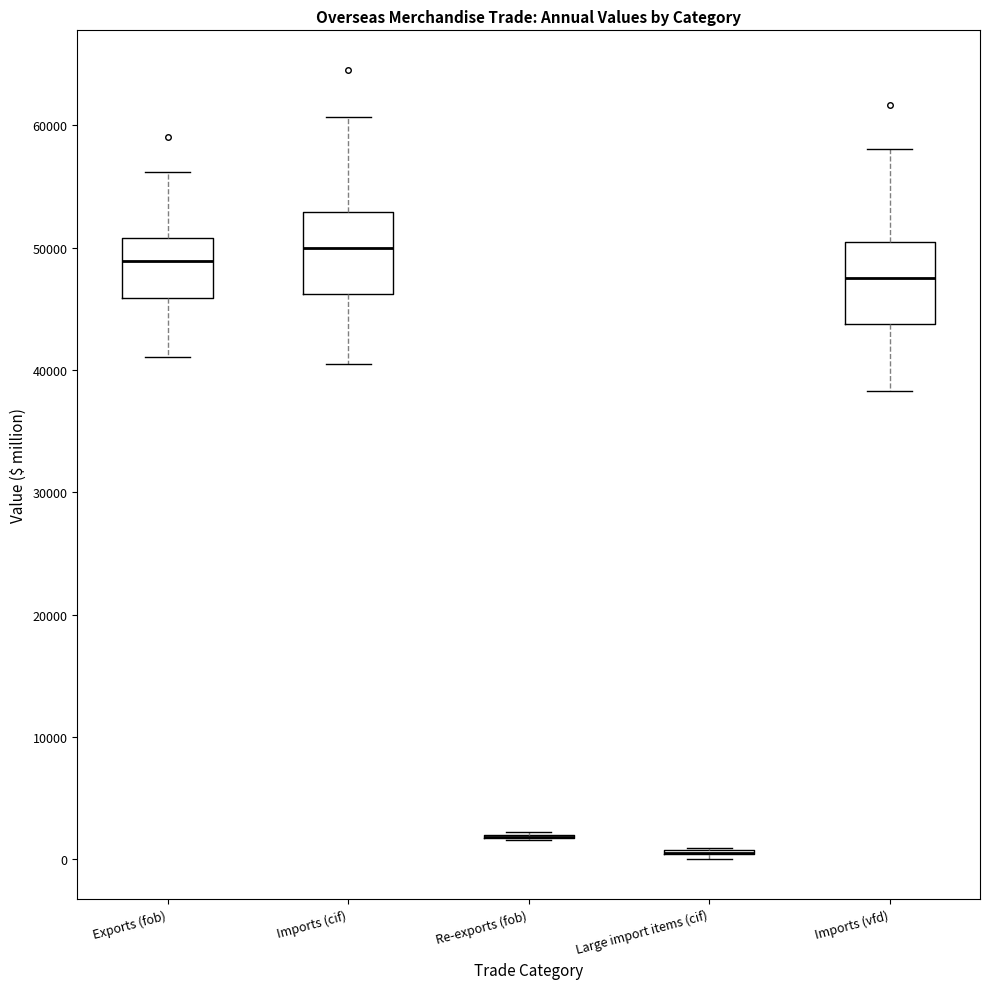

Reading left to right, transcribe this box plot: for each box, give where its median line is, the range the box spans, and where its two whiskers end, as read against the y-axis. The values are not printed on the chart, so give them approximately, as read against the axis.

Exports (fob): median 49000, box 46000 to 51000, whiskers 41000 to 56000
Imports (cif): median 50000, box 46000 to 53000, whiskers 40000 to 61000
Re-exports (fob): box collapsed to a line at 2000, whiskers 2000 to 2000
Large import items (cif): box collapsed to a line at 1000, whiskers 0 to 1000
Imports (vfd): median 47000, box 44000 to 50000, whiskers 38000 to 58000